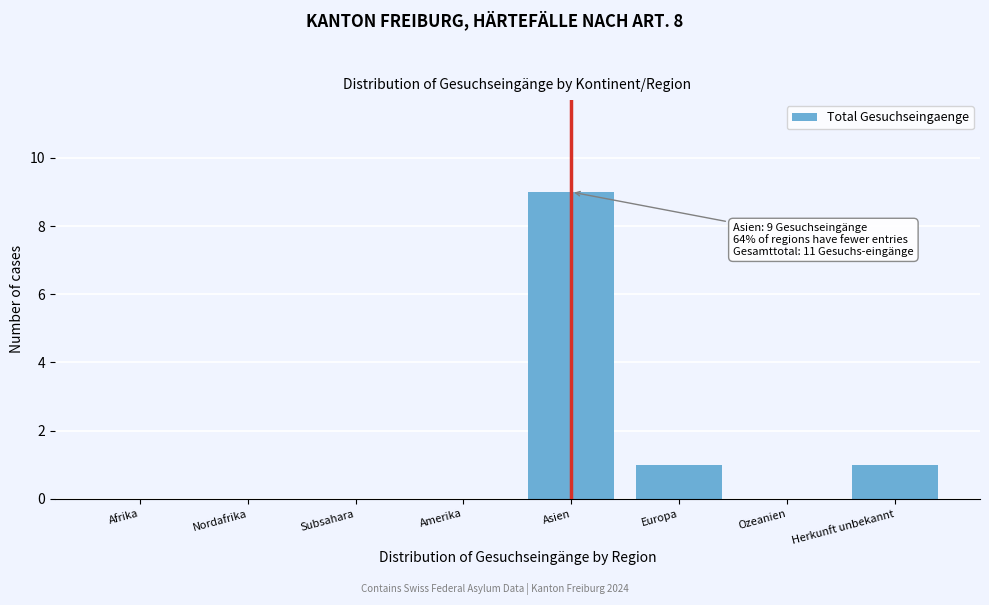

Reading left to right, extract all data points from this chart.

Afrika=0	Nordafrika=0	Subsahara=0	Amerika=0	Asien=9	Europa=1	Ozeanien=0	Herkunft unbekannt=1